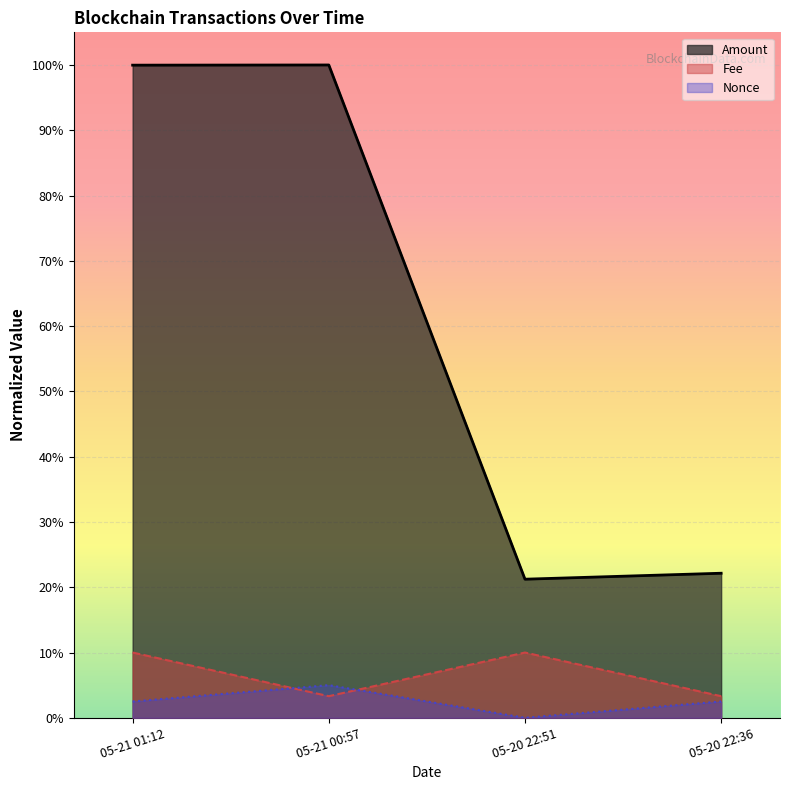

Rank the series at 05-20 22:36 from highest to lowest value.

Amount, Fee, Nonce